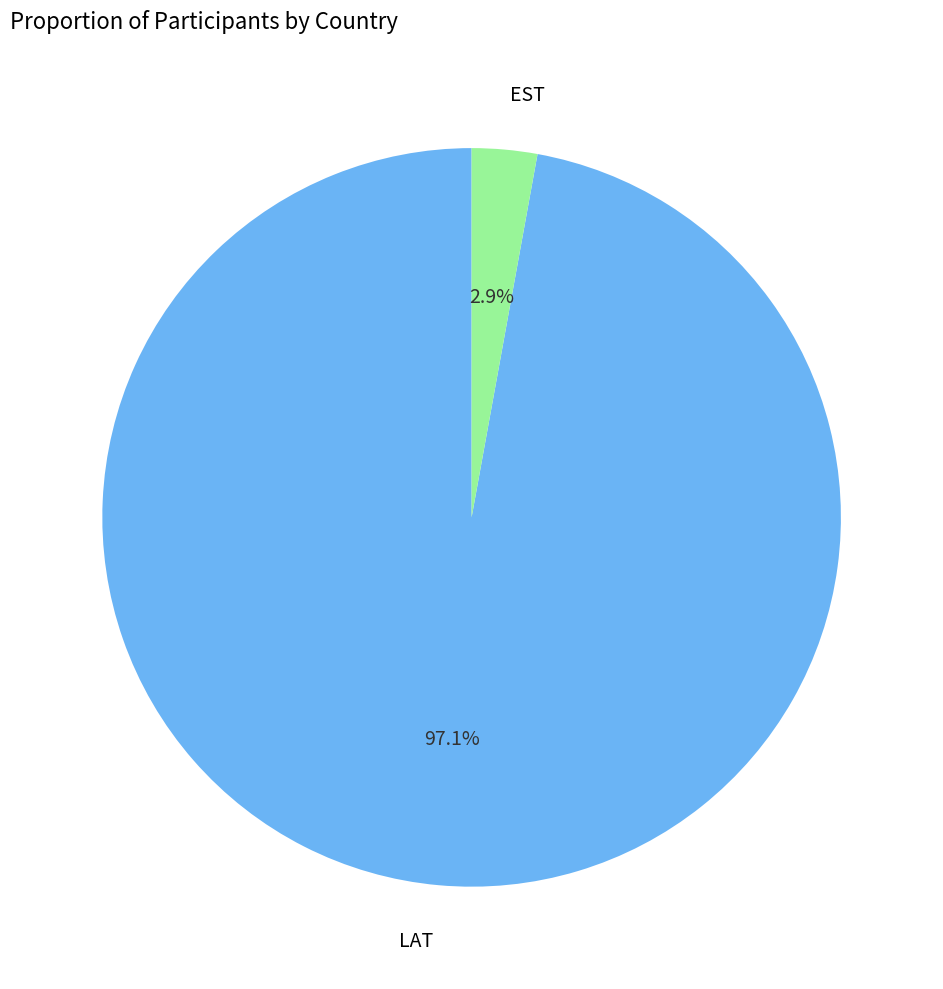

Does LAT represent more than half of the total?

Yes